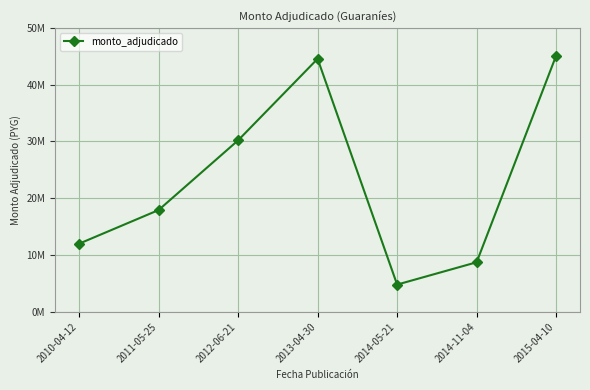

Does the chart have visible grid lines?

Yes